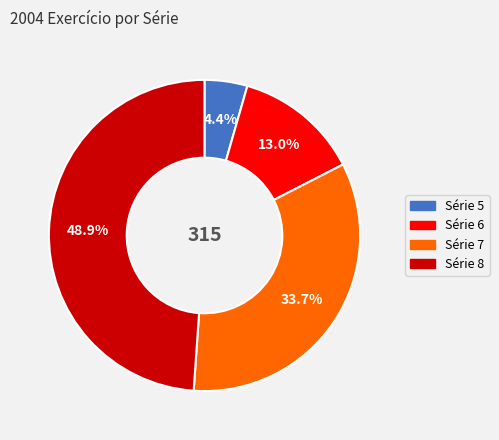

Does any single category account for the majority?

No